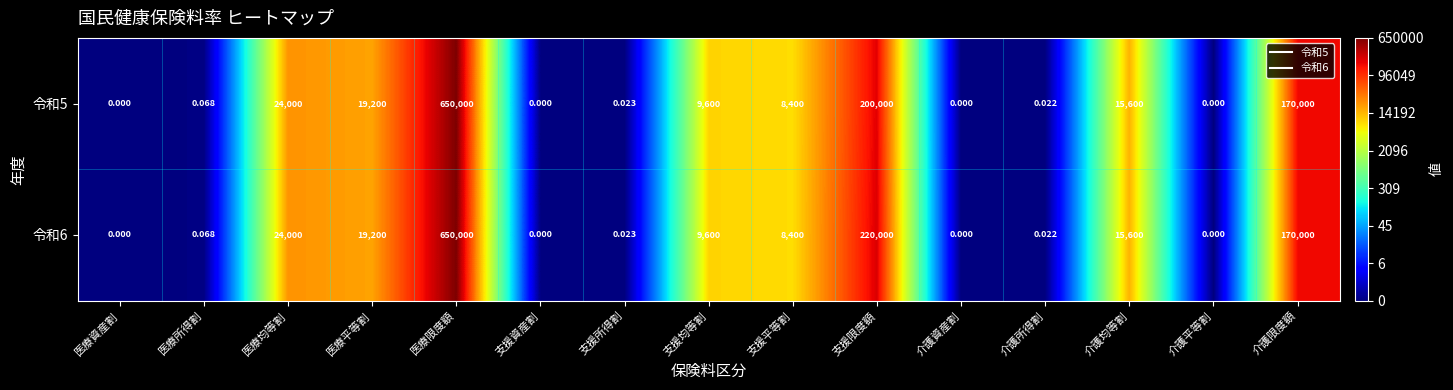

Is the value of 令和6 at 支援所得割 greater than the value of 令和5 at 介護平等割?

Yes